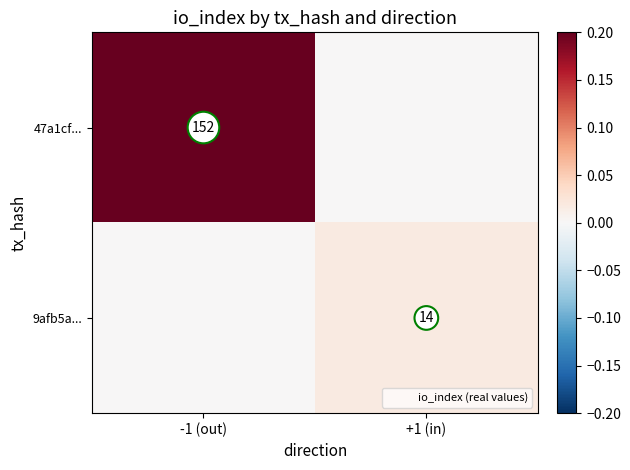

How many positive values does the 9afb5a... series have?

1